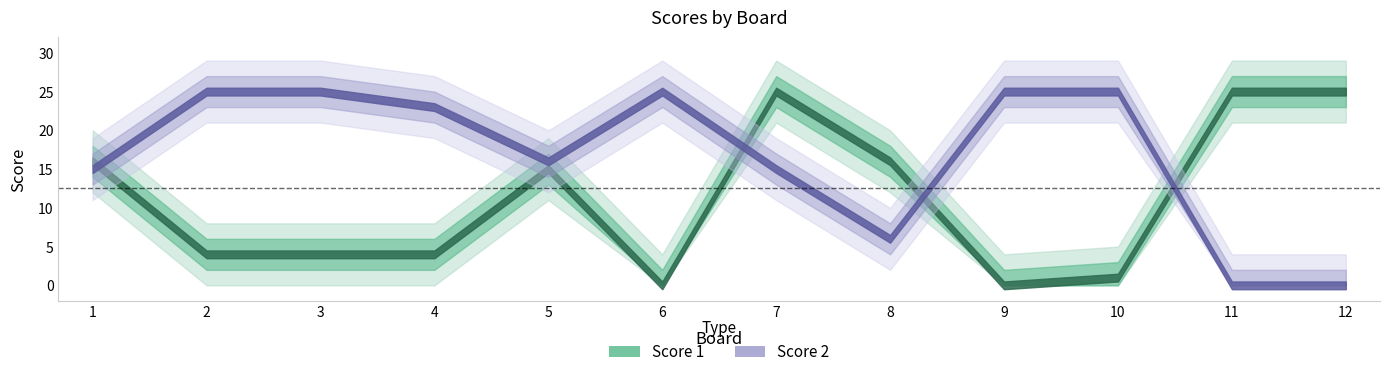

How many times do Score 2 and Score 1 cross each other?

4